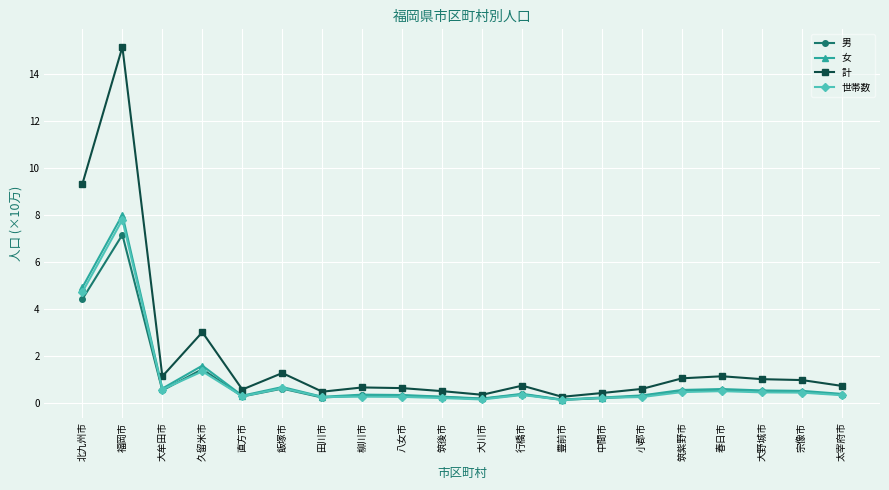

At which category does 計 reach its first local peak?

福岡市